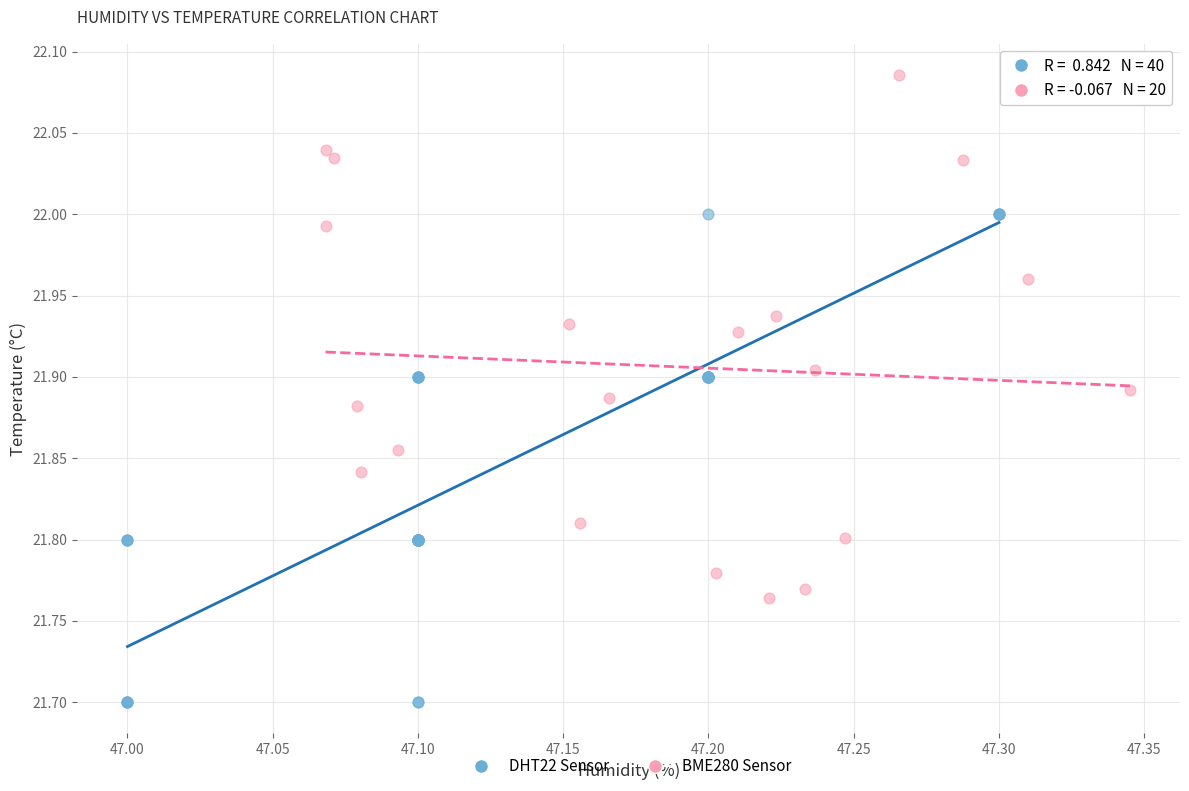

Which series contains the highest Y value?

BME280 Sensor